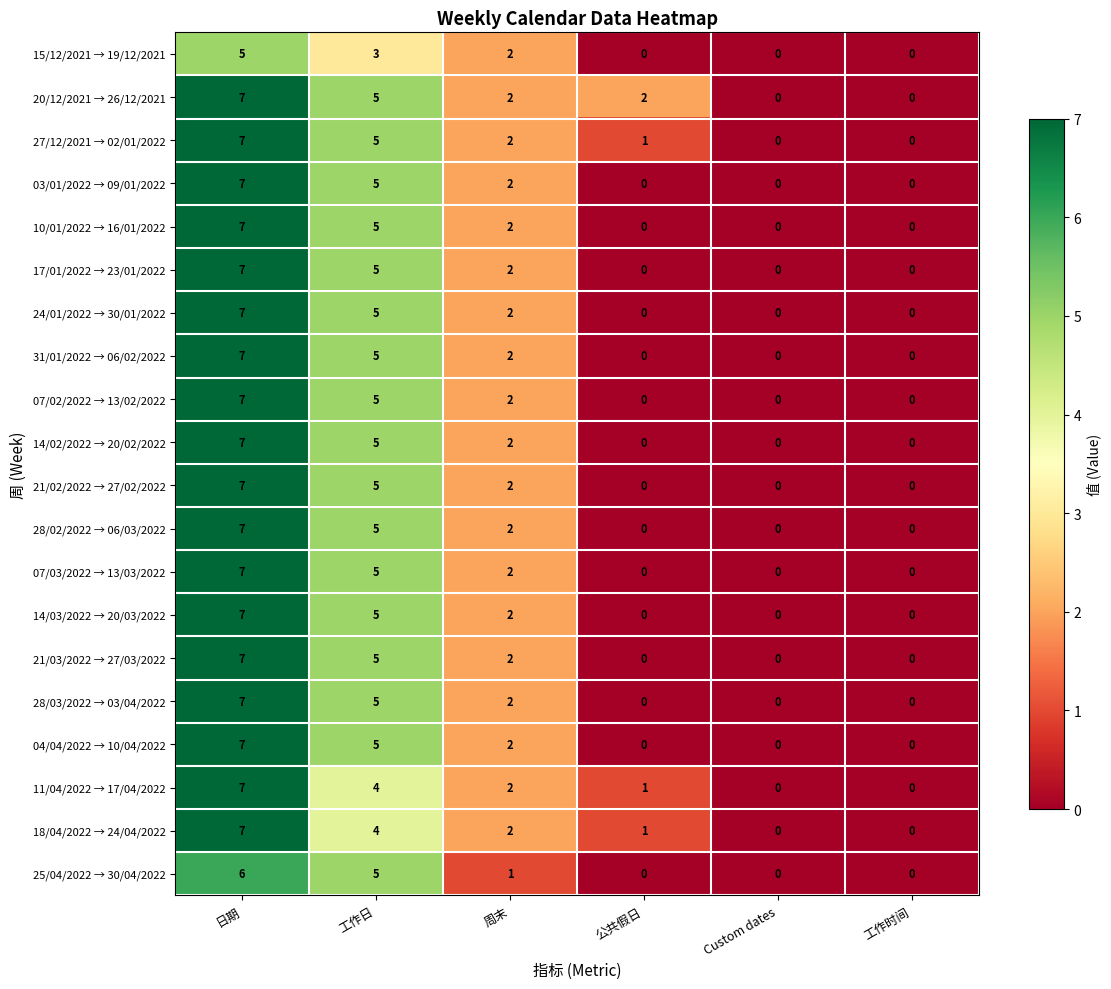

What is the difference between the highest and lowest values at 公共假日?

2